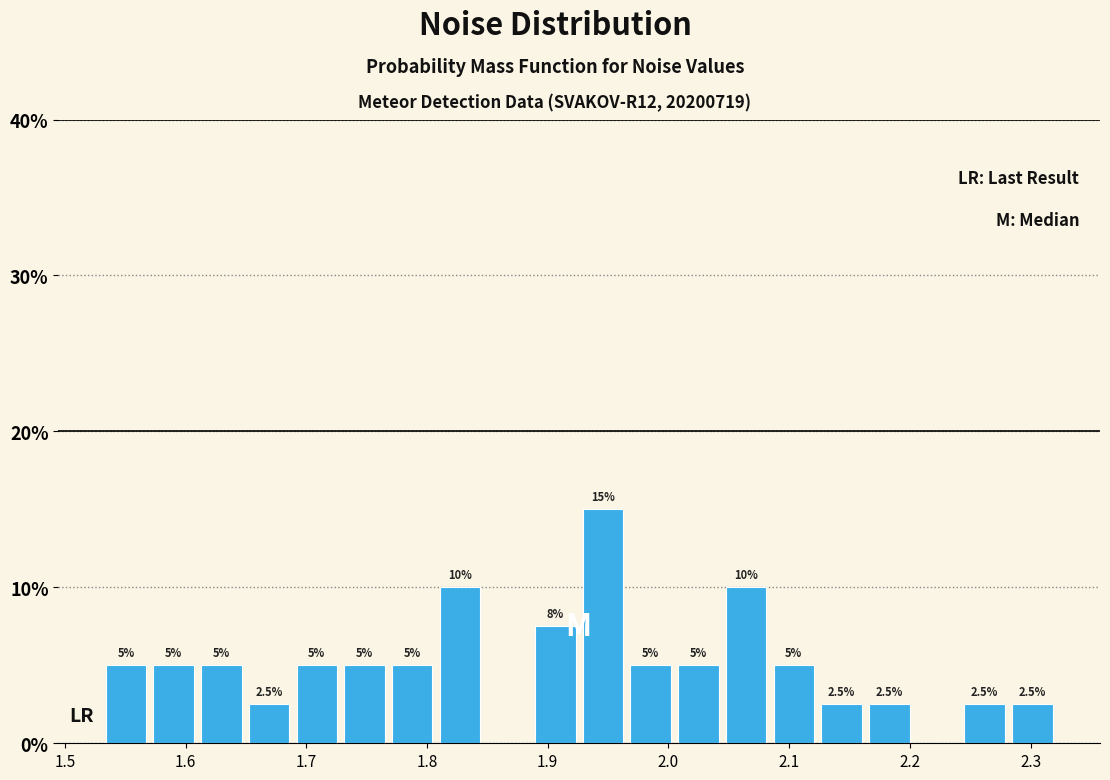

Read against the x-axis, roughly where is the centre of the tallest bar?

1.95